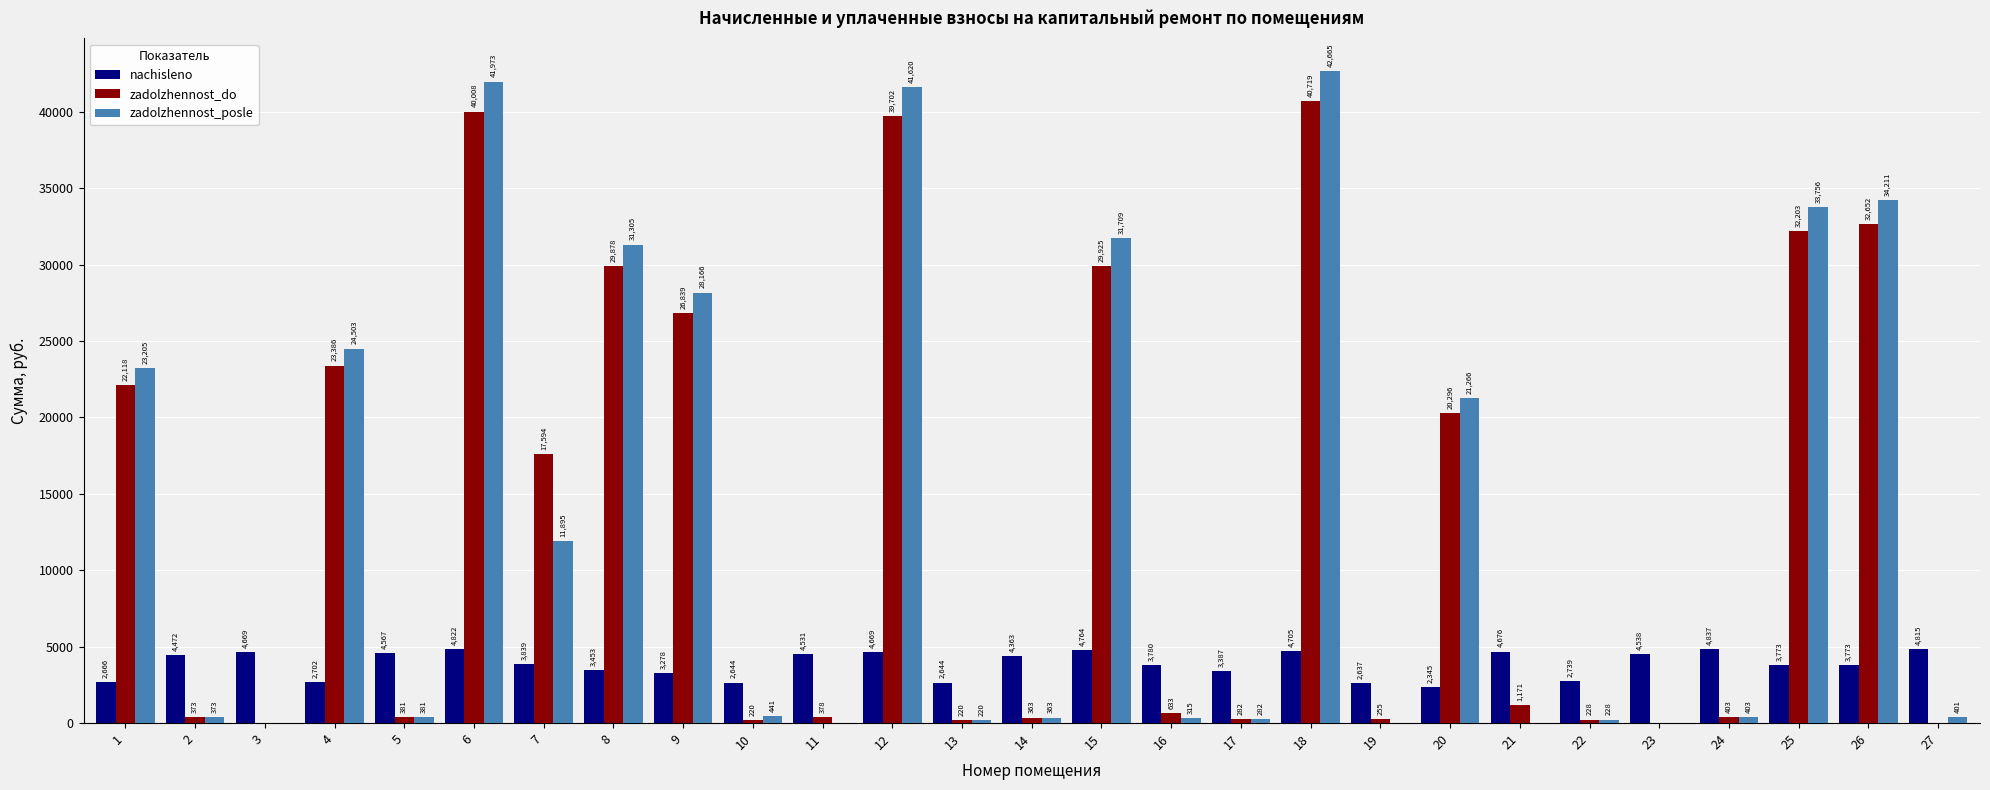

What is the greatest value displayed?

42664.5